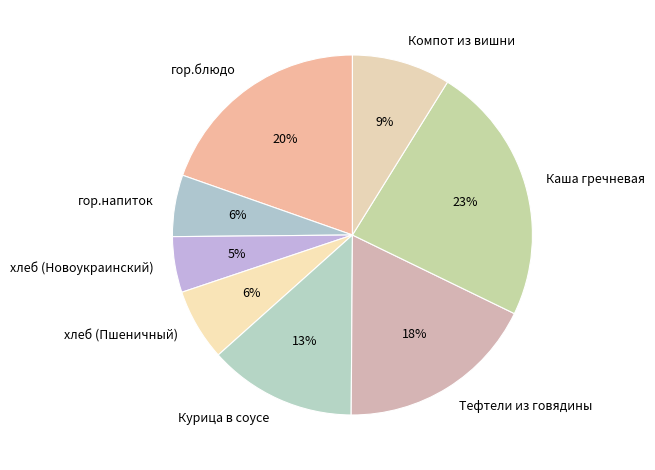

Does any single category account for the majority?

No